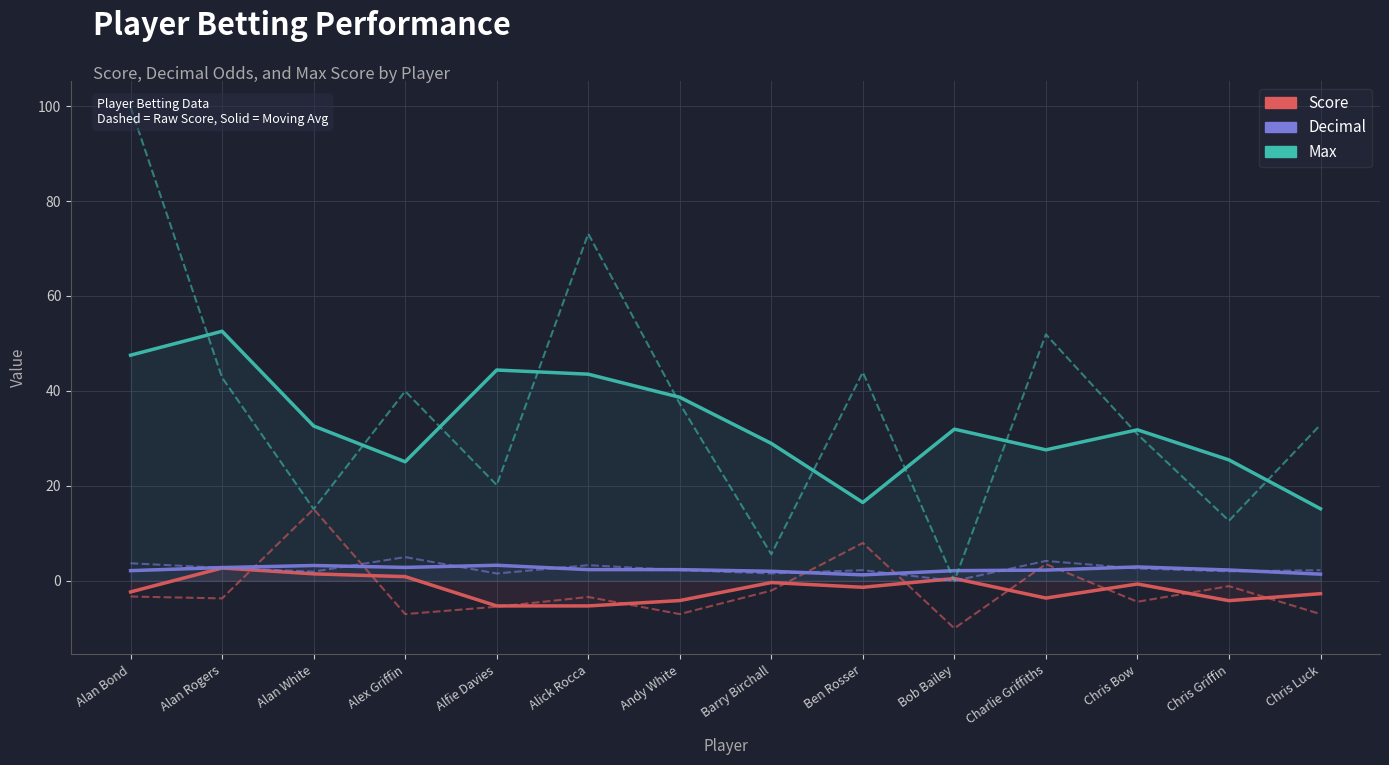

Between Alan Bond and Ben Rosser, which series saw the biggest shift?

Max